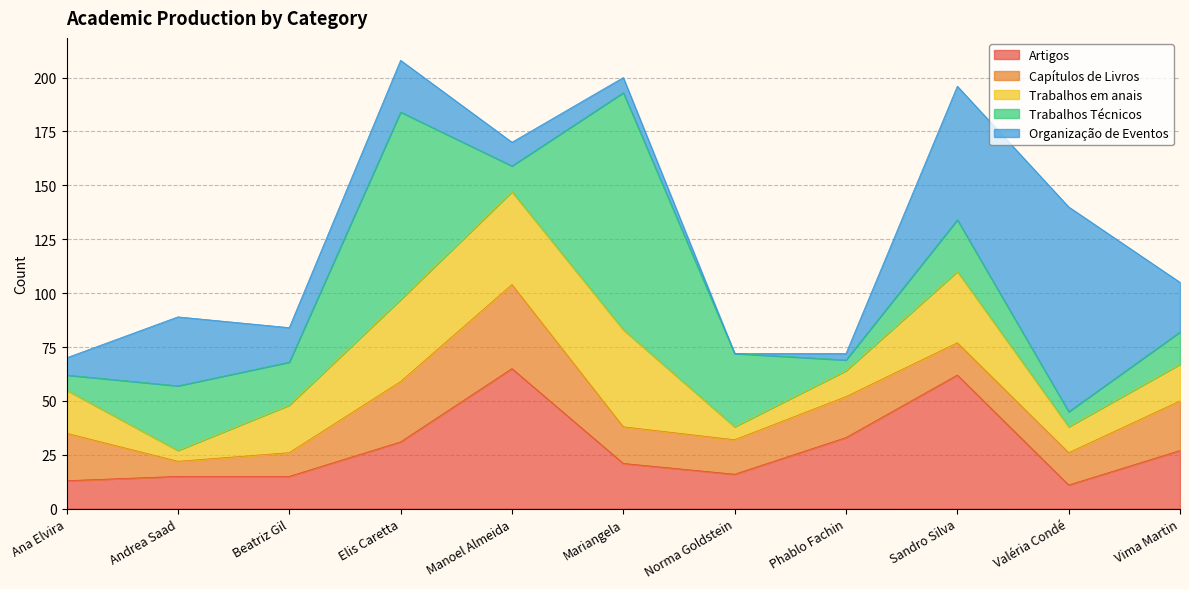

What is the lowest value of the Trabalhos em anais series?

5